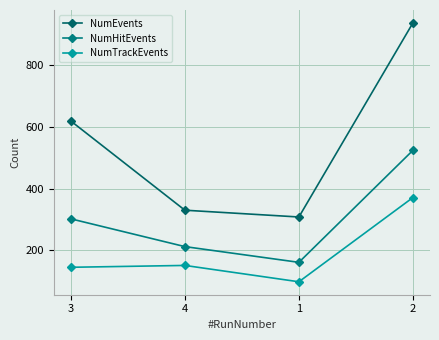

Where is the first local maximum for NumTrackEvents?

4